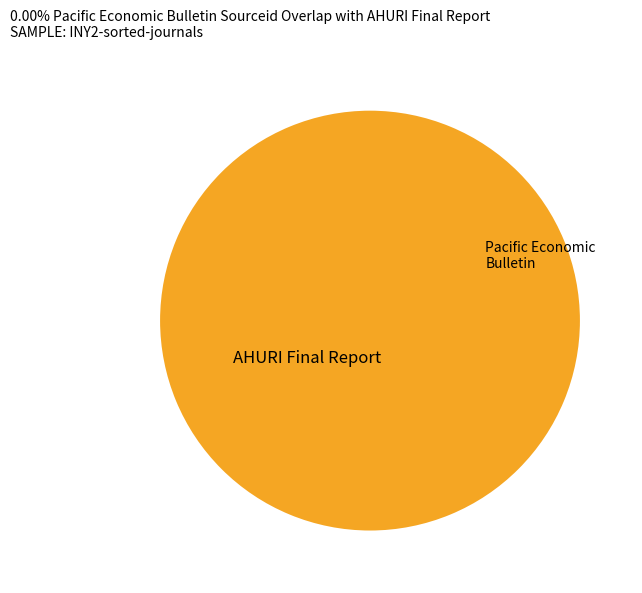

How many segments does this pie chart have?

2